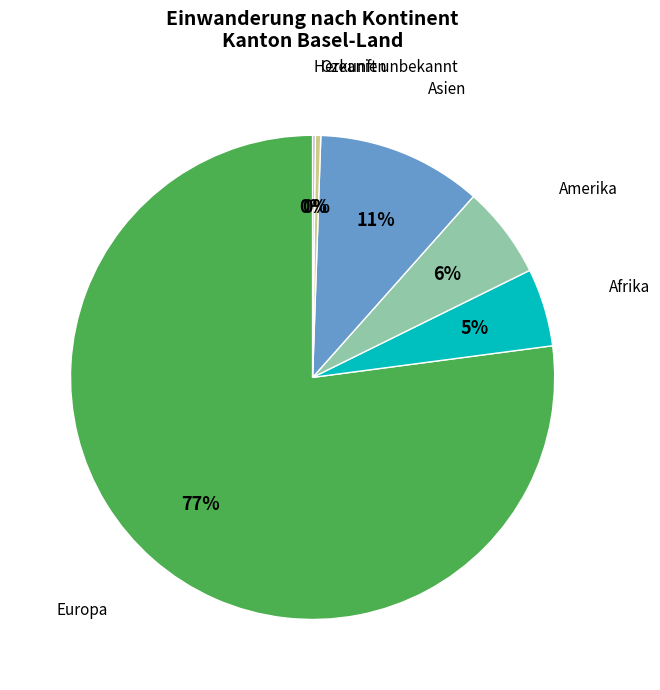

Between Europa and Amerika, which is larger?

Europa